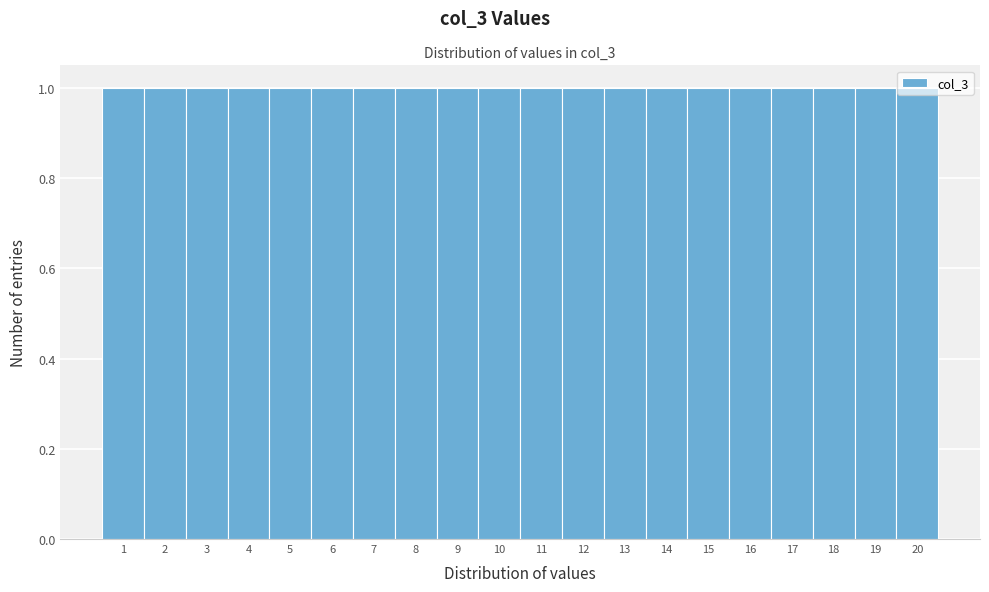

Reading left to right, transcribe this chart: for each bar, give the range it covers on the x-axis and its height. The values are not printed on the chart, so give them approximately, as read against the axis.

0.5 to 1.5: 1
1.5 to 2.5: 1
2.5 to 3.5: 1
3.5 to 4.5: 1
4.5 to 5.5: 1
5.5 to 6.5: 1
6.5 to 7.5: 1
7.5 to 8.5: 1
8.5 to 9.5: 1
9.5 to 10.5: 1
10.5 to 11.5: 1
11.5 to 12.5: 1
12.5 to 13.5: 1
13.5 to 14.5: 1
14.5 to 15.5: 1
15.5 to 16.5: 1
16.5 to 17.5: 1
17.5 to 18.5: 1
18.5 to 19.5: 1
19.5 to 20.5: 1